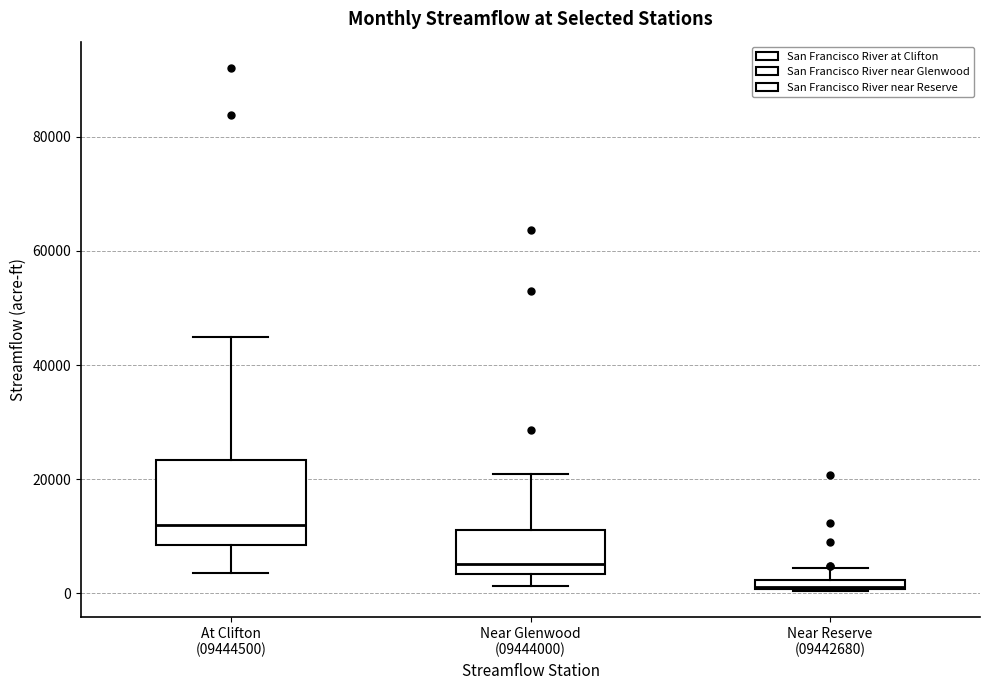

Which box has the highest median line?

At Clifton (09444500)